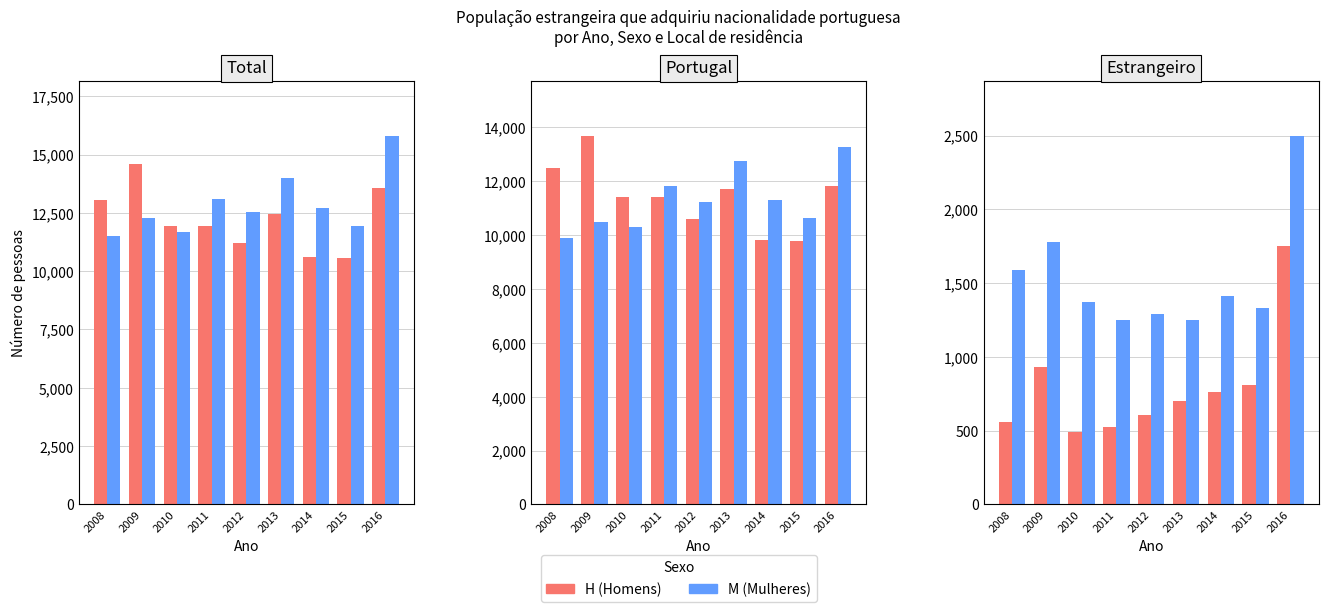

What is the sum of all M values?

13784